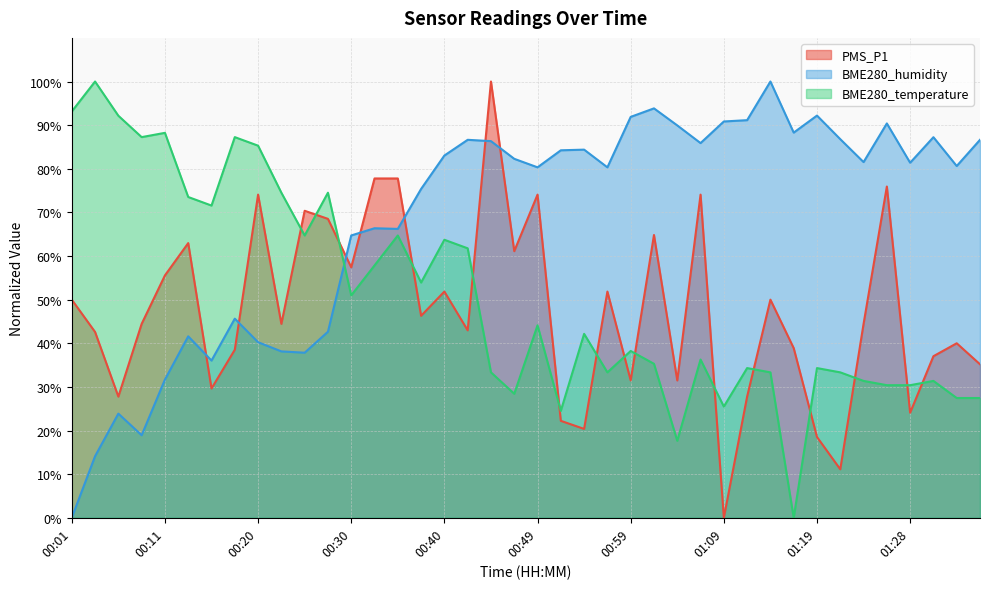

At which label does PMS_P1 first exceed 44?

00:01